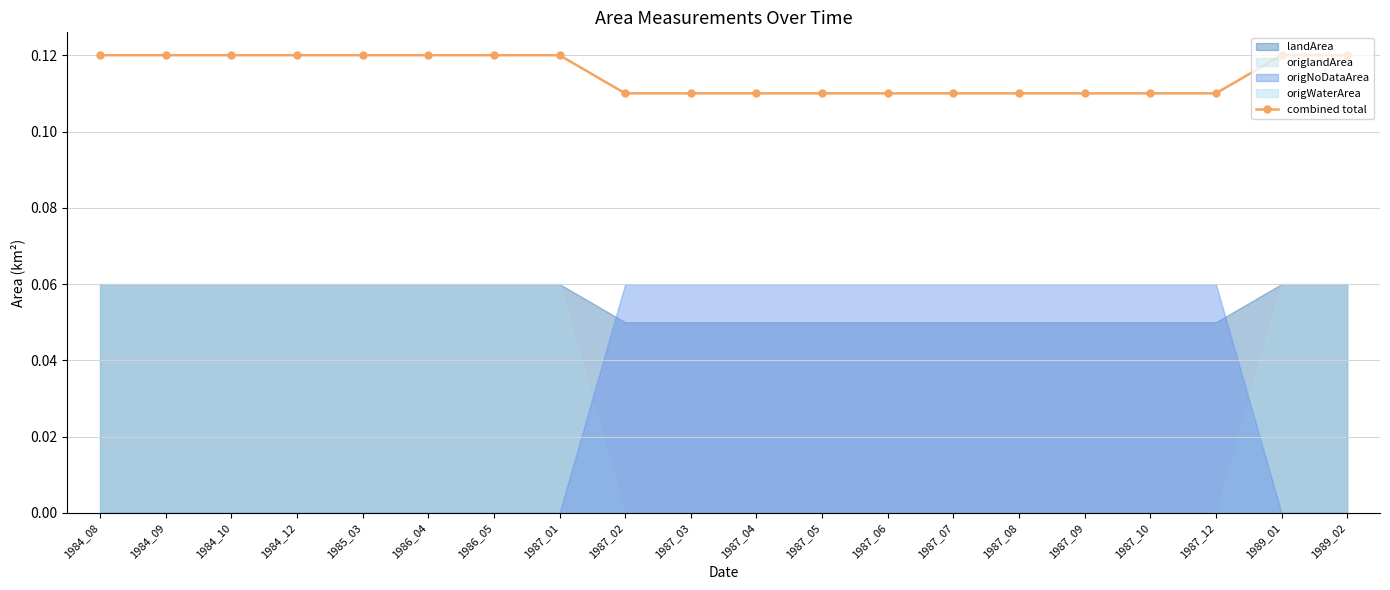

The chart shows a value of 0.1 at 1984_09. True or false?

True